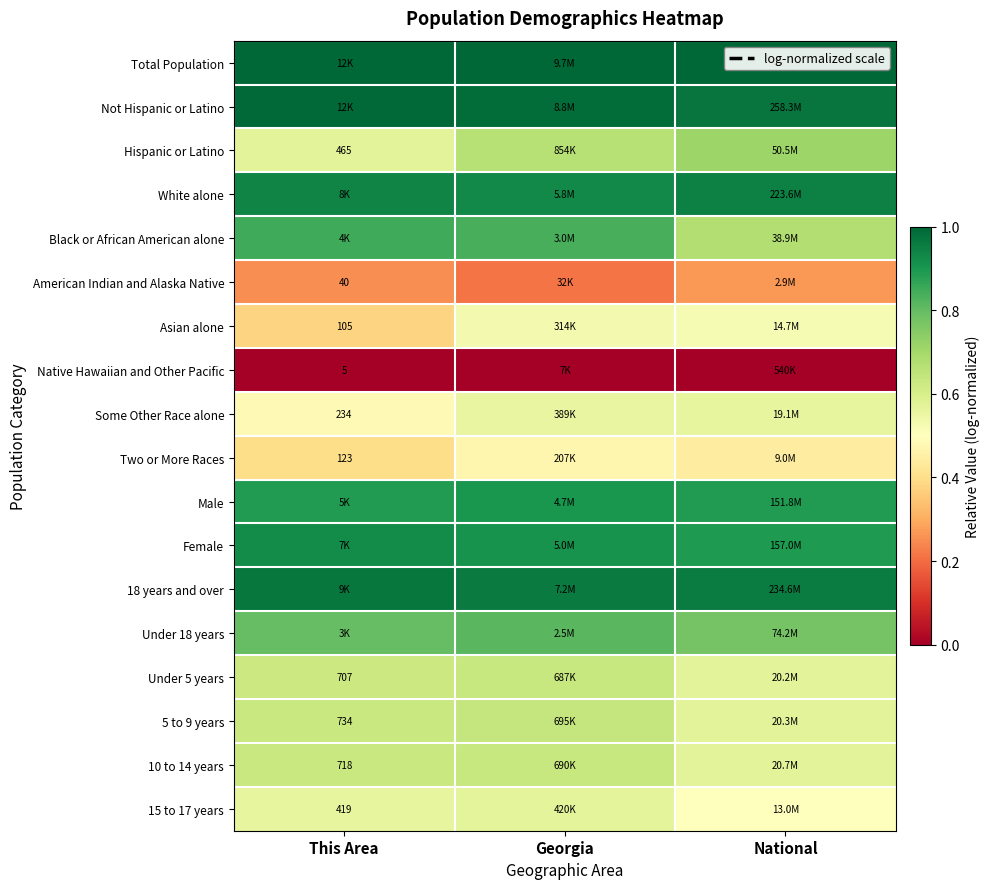

Is it true that Native Hawaiian and Other Pacific equals 0.0 at Georgia?

True